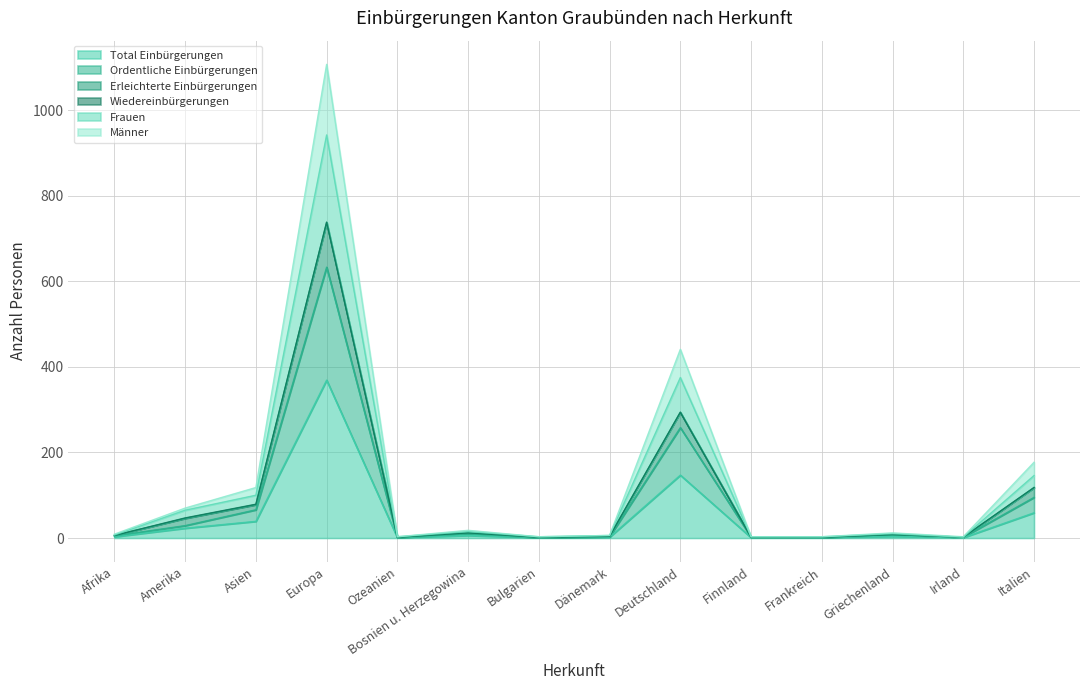

What is the label of the 3rd point from the right?

Griechenland